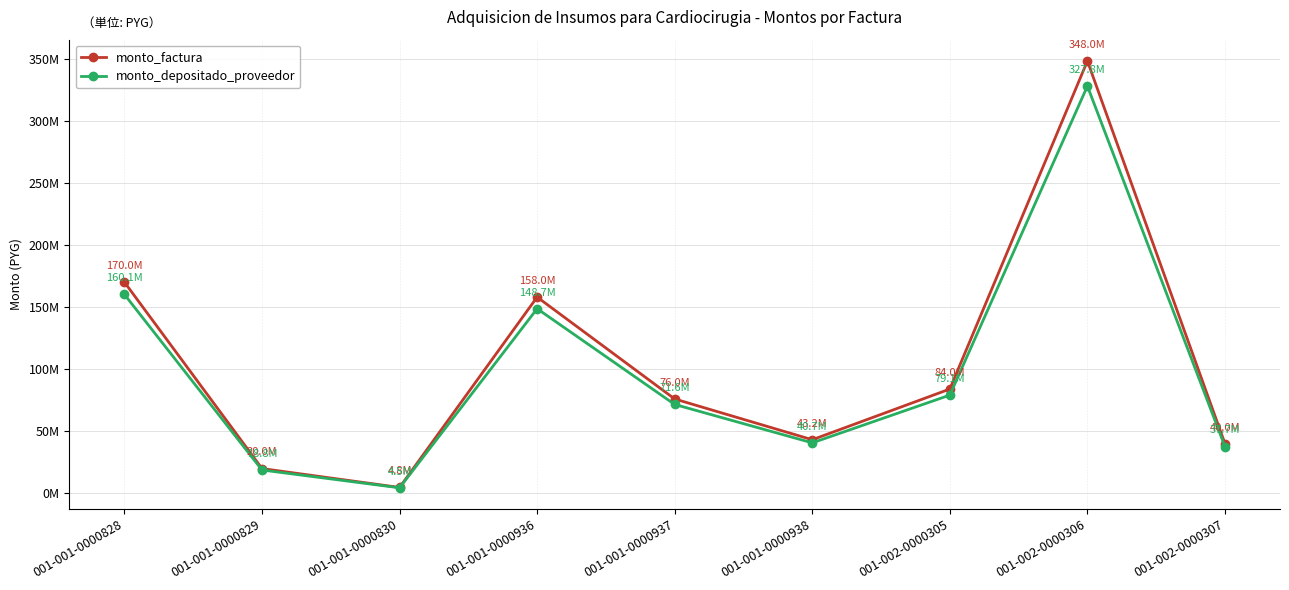

Which series has the largest range (max minus min)?

monto_factura